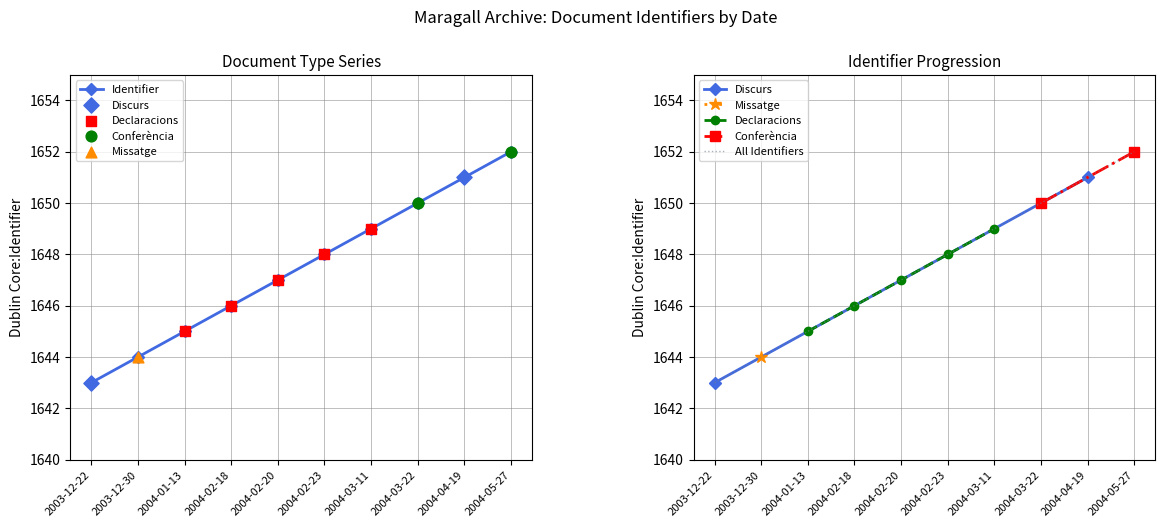

Between 2004-02-18 and 2004-02-23, which is larger?

2004-02-23